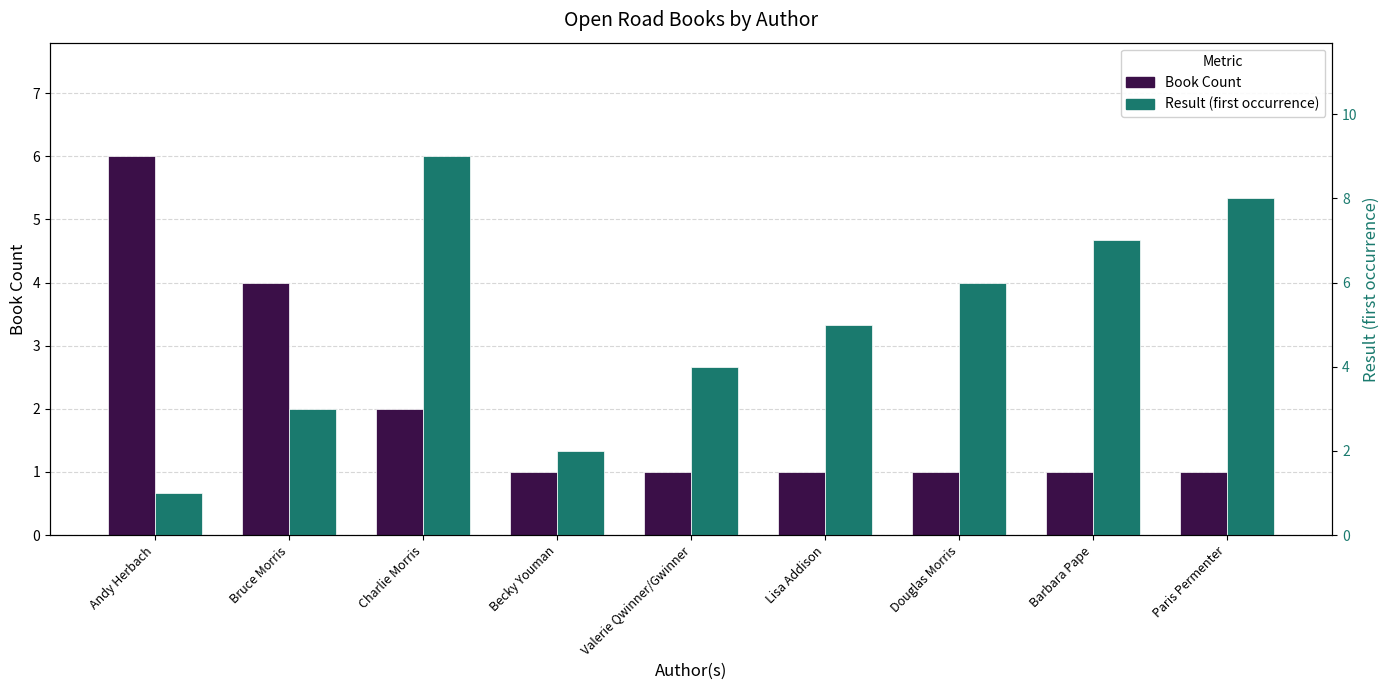

Rank the series at Barbara Pape from highest to lowest value.

Result (first occurrence), Book Count